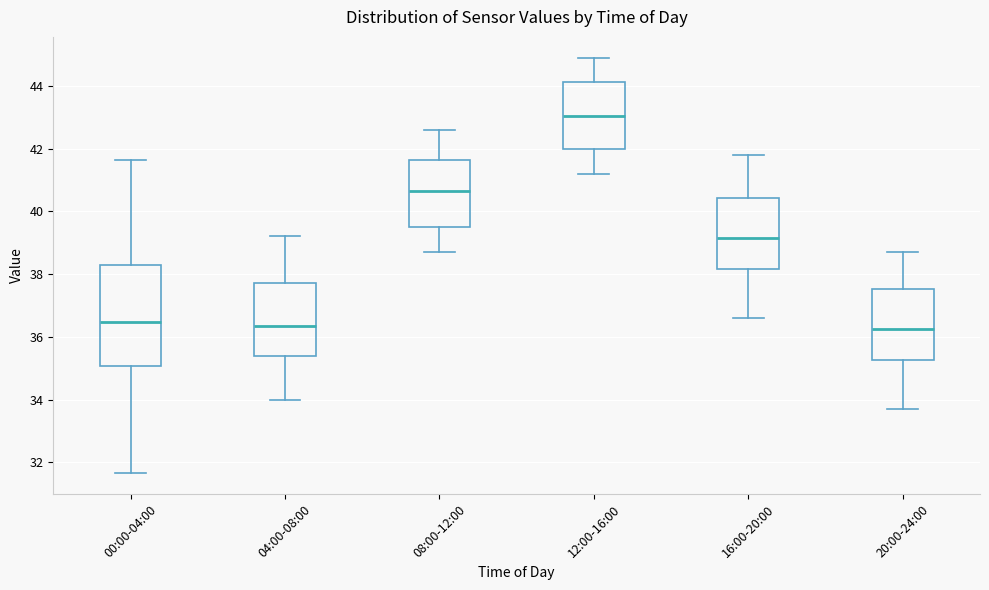

Reading left to right, transcribe this box plot: for each box, give where its median line is, the range the box spans, and where its two whiskers end, as read against the y-axis. The values are not printed on the chart, so give them approximately, as read against the axis.

00:00-04:00: median 36.4, box 35.0 to 38.2, whiskers 31.6 to 41.6
04:00-08:00: median 36.4, box 35.4 to 37.8, whiskers 34.0 to 39.2
08:00-12:00: median 40.6, box 39.6 to 41.6, whiskers 38.8 to 42.6
12:00-16:00: median 43.0, box 42.0 to 44.2, whiskers 41.2 to 45.0
16:00-20:00: median 39.2, box 38.2 to 40.4, whiskers 36.6 to 41.8
20:00-24:00: median 36.2, box 35.2 to 37.6, whiskers 33.8 to 38.8